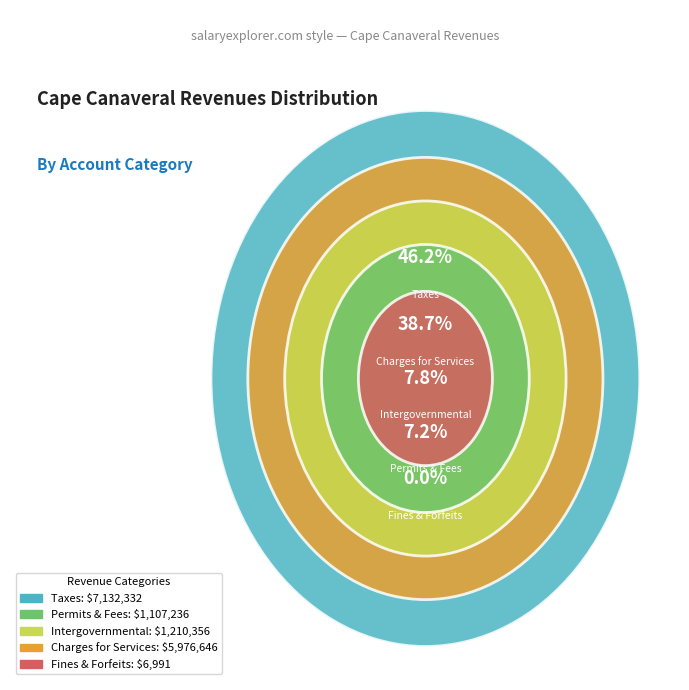

The Judgments, Fines, and Forfeits slice represents 14% of the pie. True or false?

False